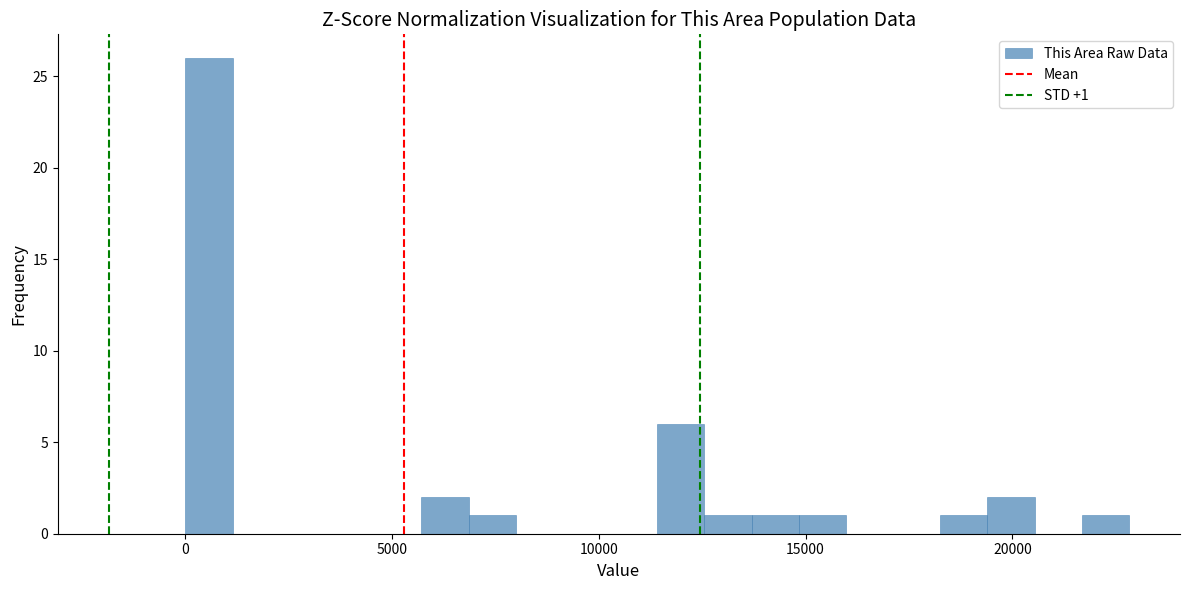

Around what value on the x-axis is the tallest bar? Give the approximate position of its centre, as read against the axis.

500